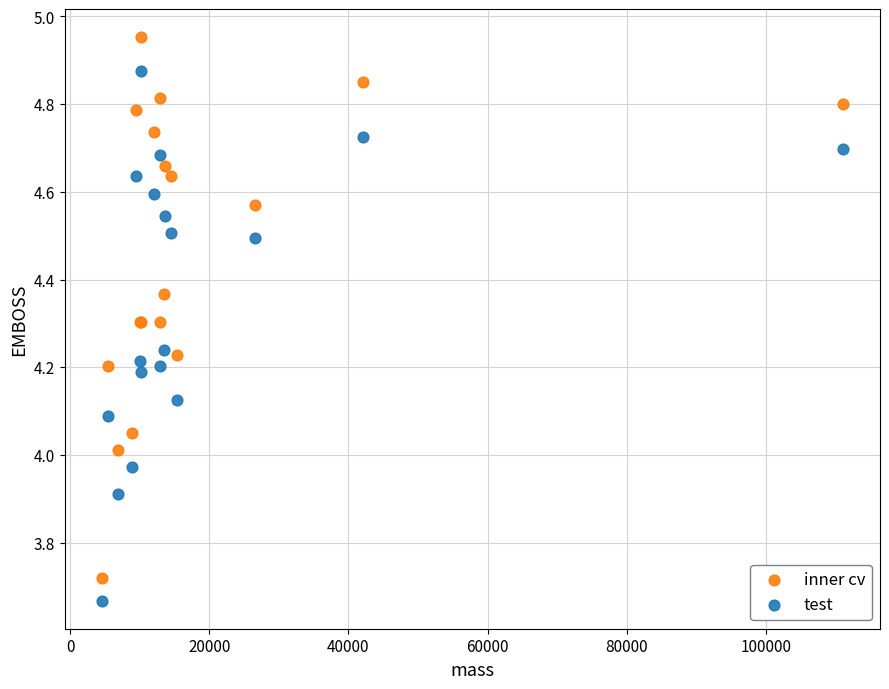

Which series reaches the minimum Y coordinate?

test